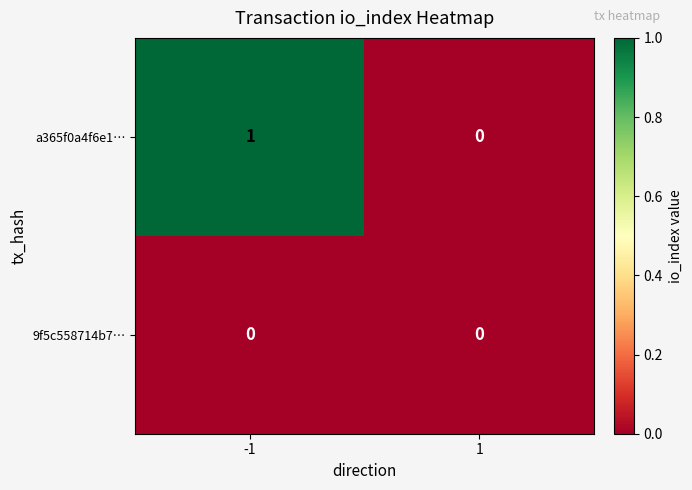

Which series has the largest range (max minus min)?

a365f0a4f6e1…